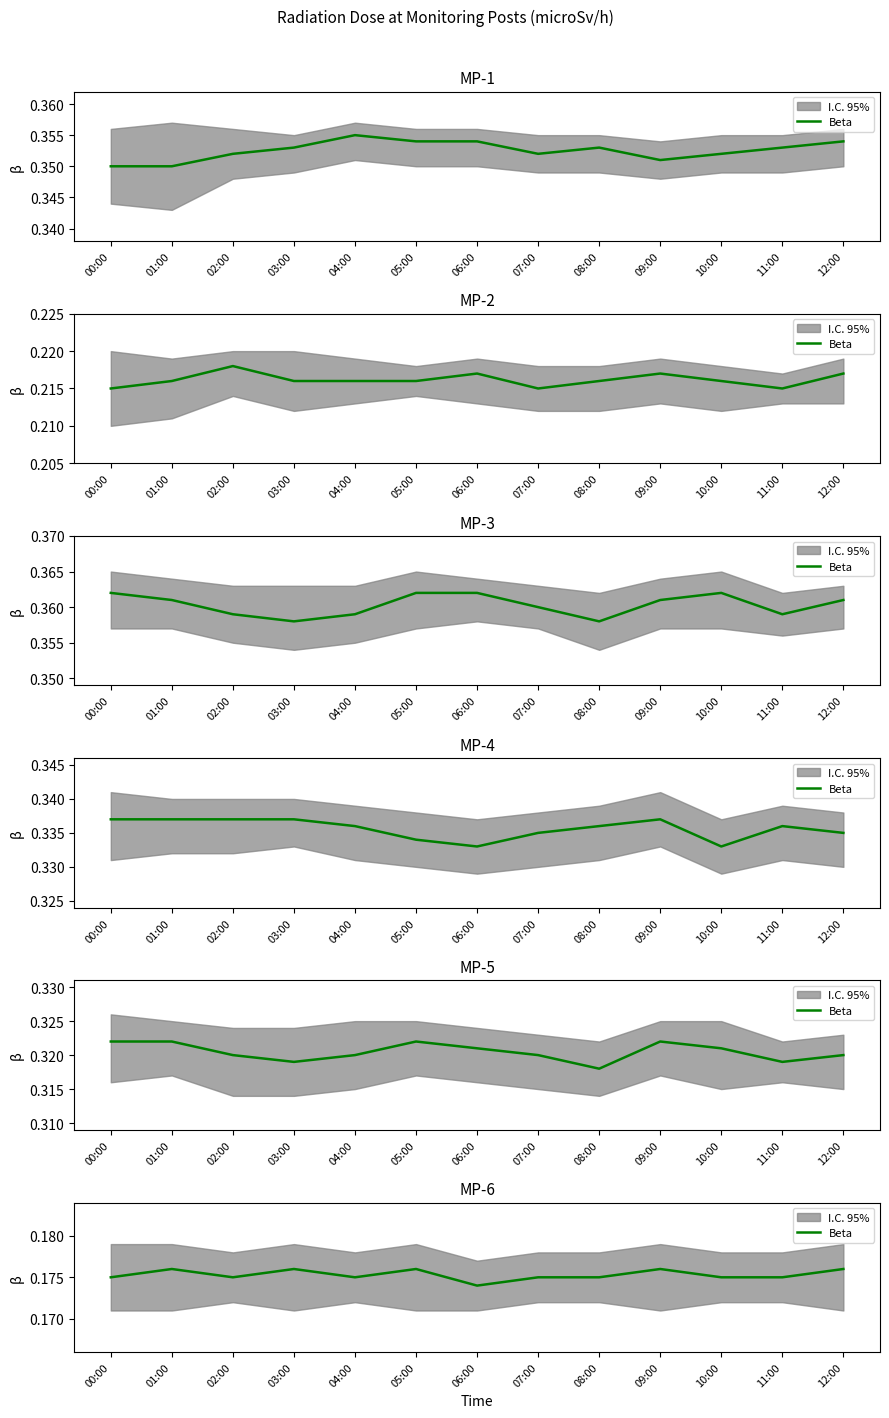

Is it true that the value at 09:00 is 0.2?

True